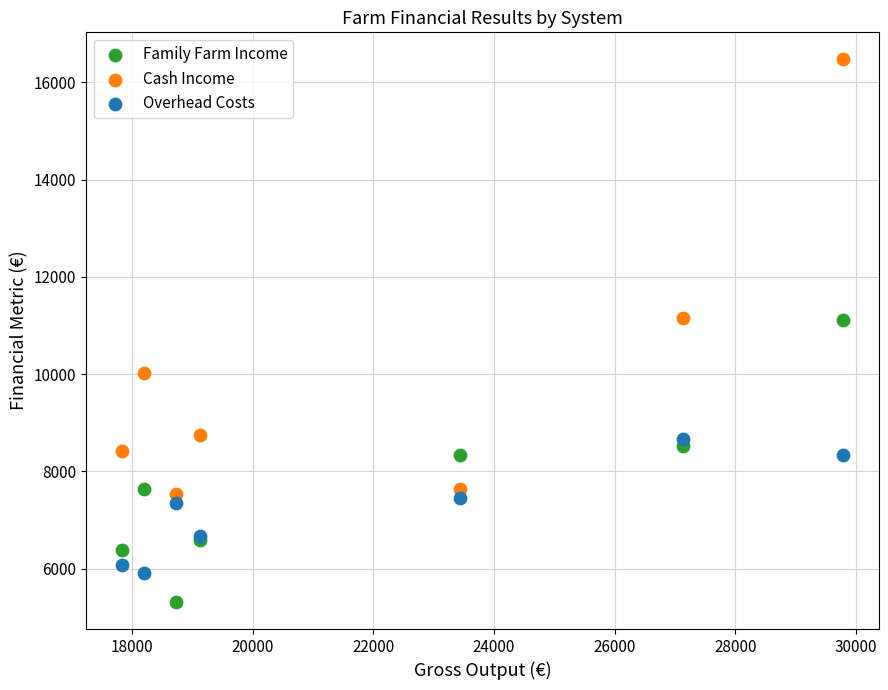

Which series reaches the maximum Y coordinate?

Cash Income